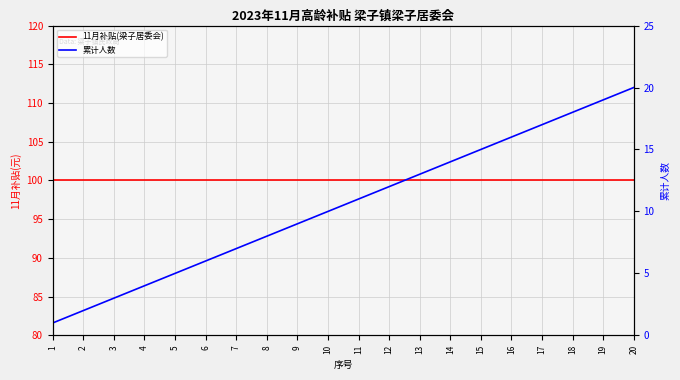

True or false: 11月补贴(梁子居委会) has a value of 154 at 11.

False